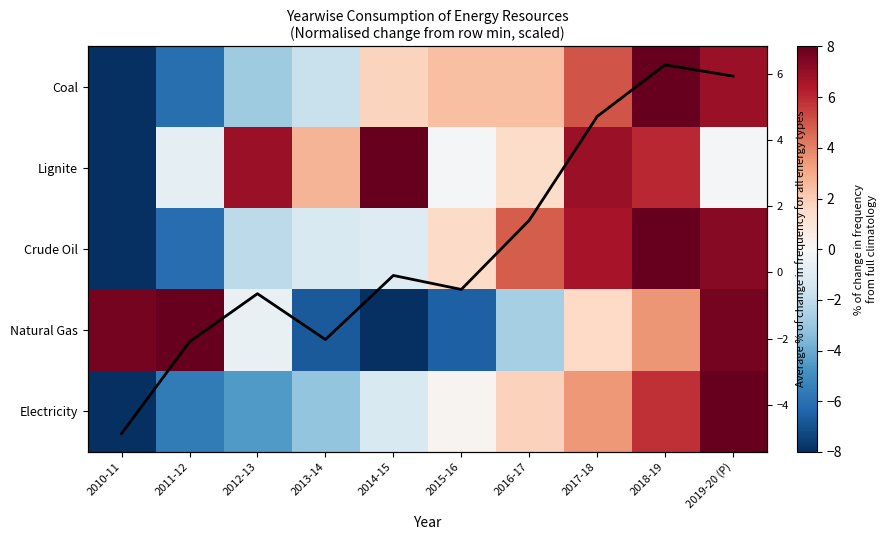

Between 2010-11 and 2011-12, which series saw the biggest shift?

Lignite